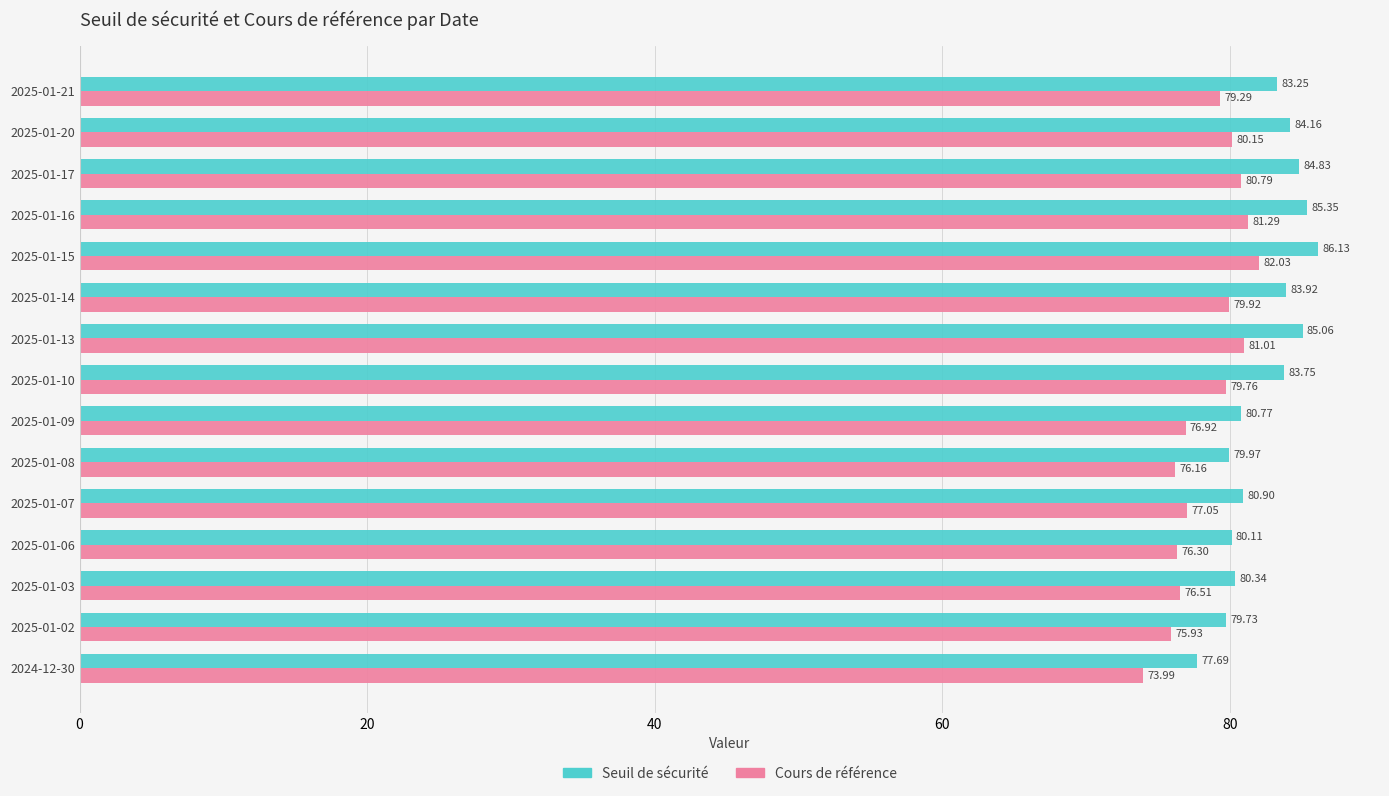

Rank the series by their maximum value, from highest to lowest.

Seuil de sécurité, Cours de référence